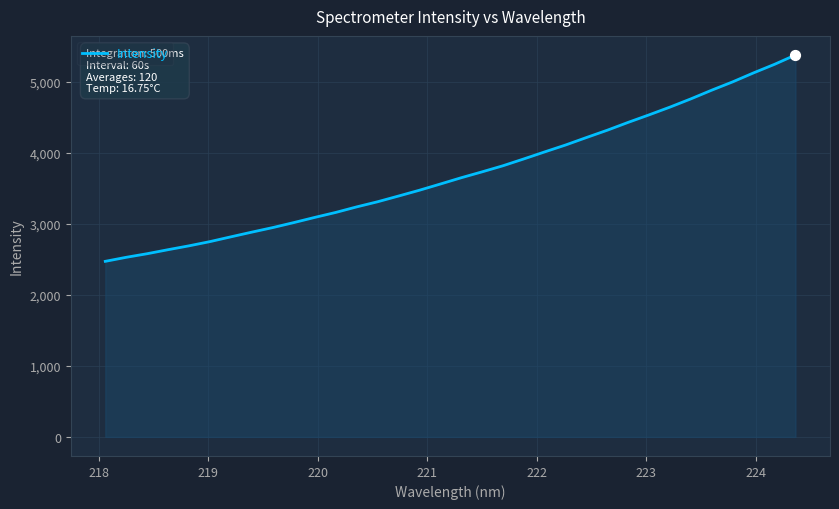

What is the maximum value shown in the chart?

5382.3